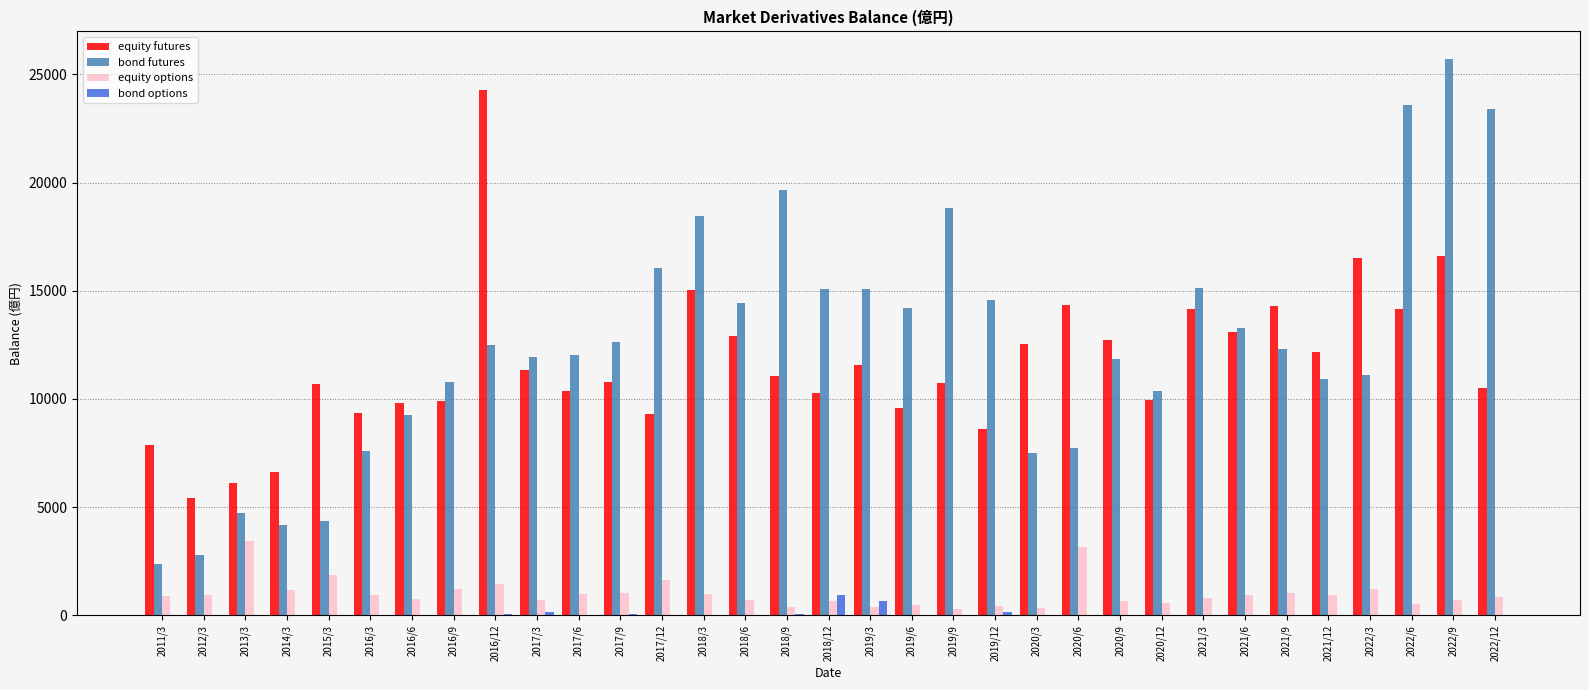

What is the maximum value shown in the chart?

25700.0